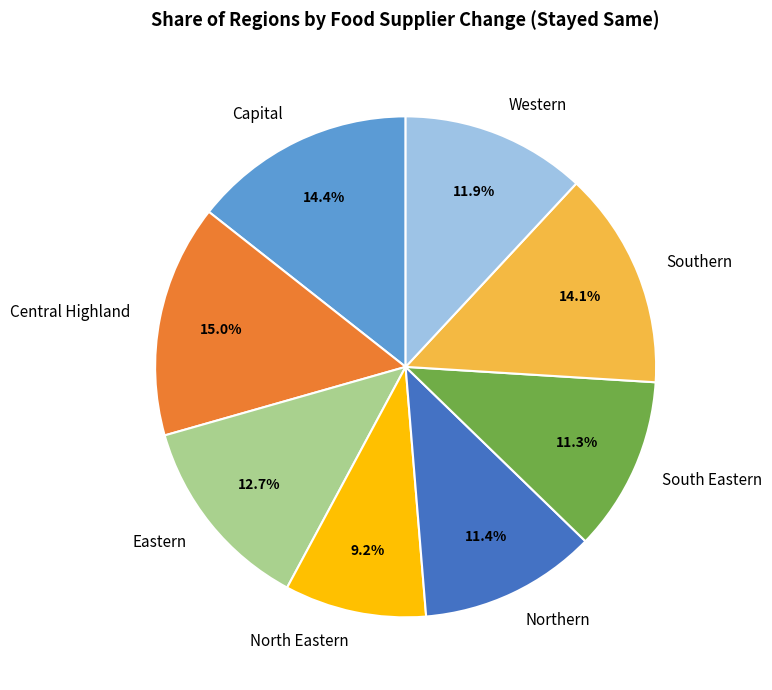

Count the number of slices in the pie.

8